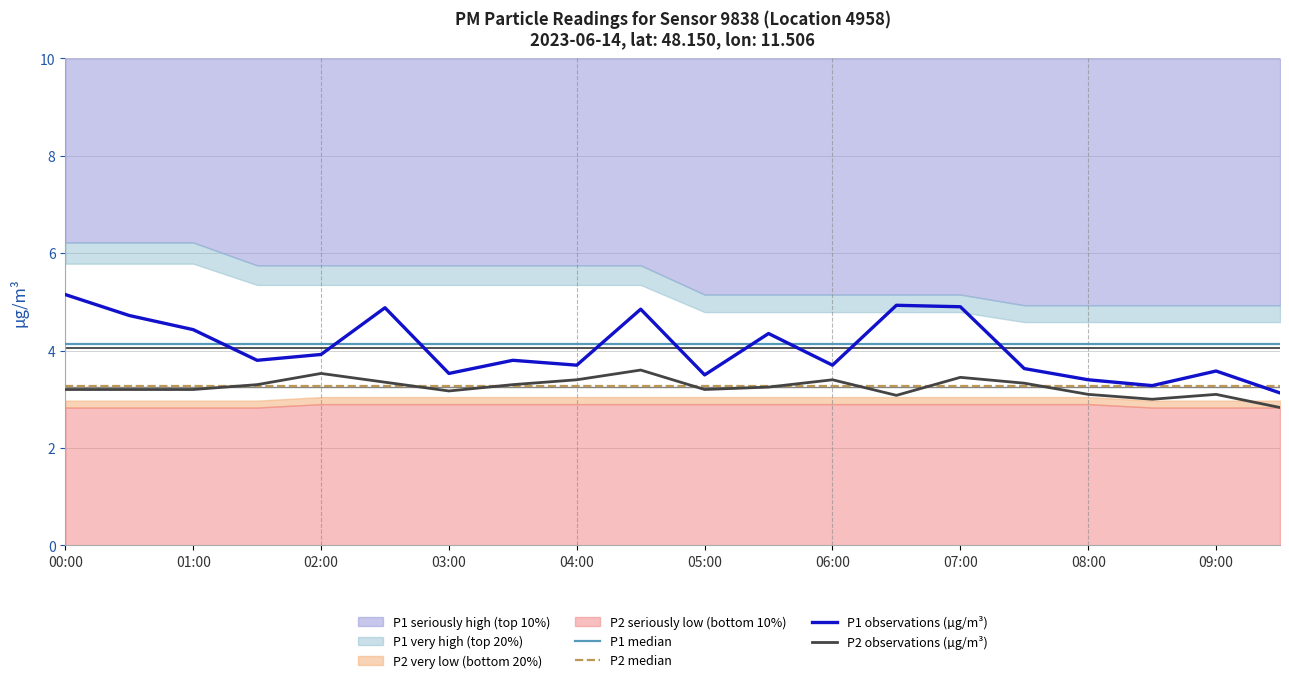

What value does the P2 observations (µg/m³) series have at 04:00?

3.4